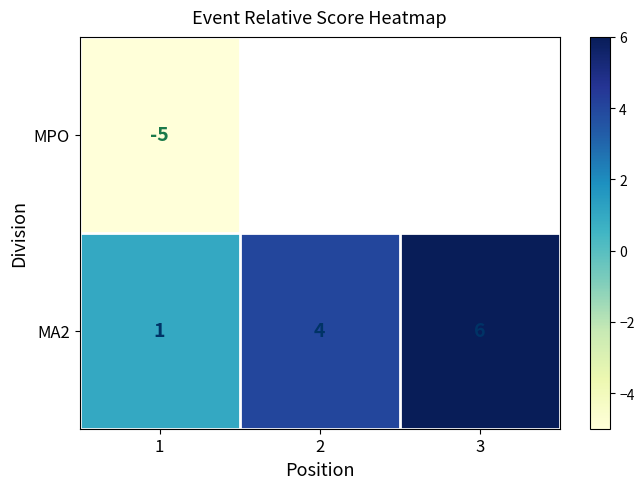

Count the MA2 values in the range 1 to 6.

3